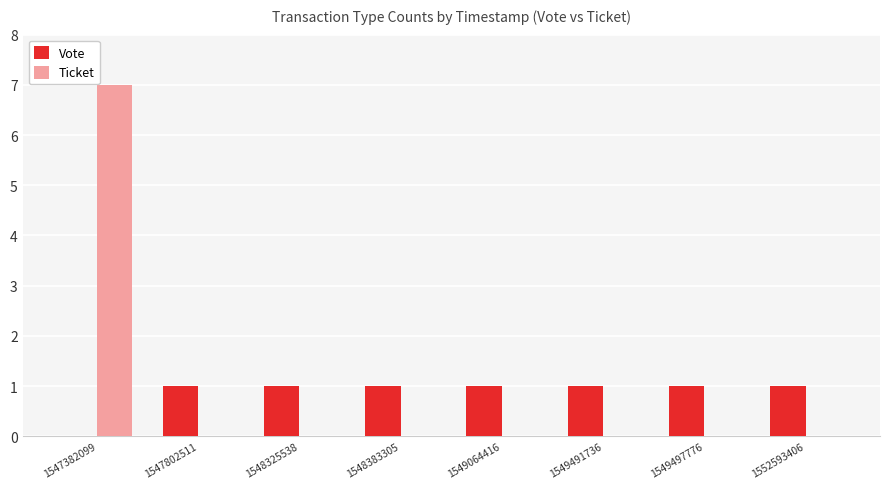

Reading right to left, what are all the values shown in this chart?

Vote: 1552593406=1	1549497776=1	1549491736=1	1549064416=1	1548383305=1	1548325538=1	1547802511=1	1547382099=0
Ticket: 1552593406=0	1549497776=0	1549491736=0	1549064416=0	1548383305=0	1548325538=0	1547802511=0	1547382099=7